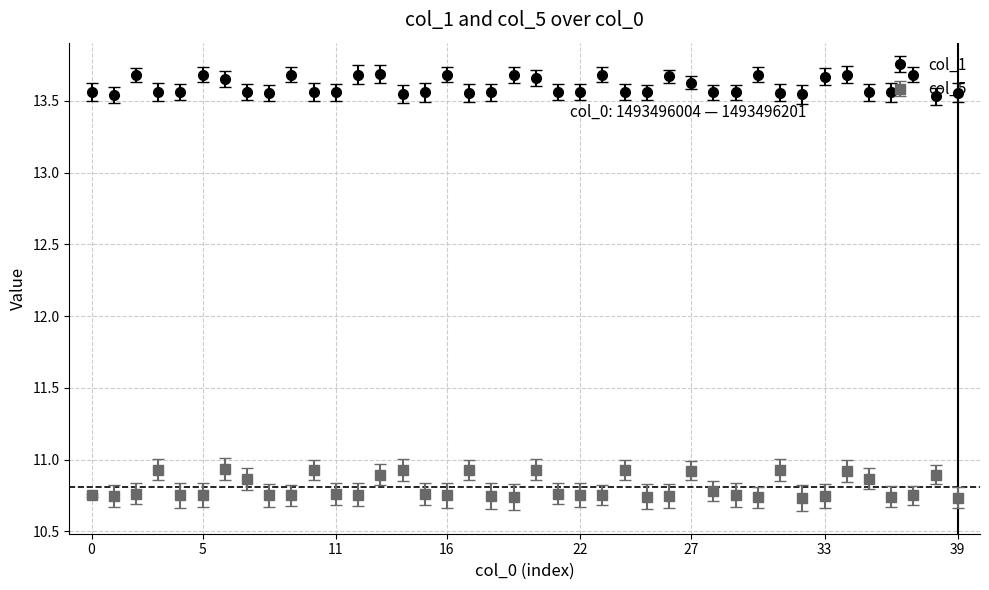

Which series has the largest range (max minus min)?

col_5